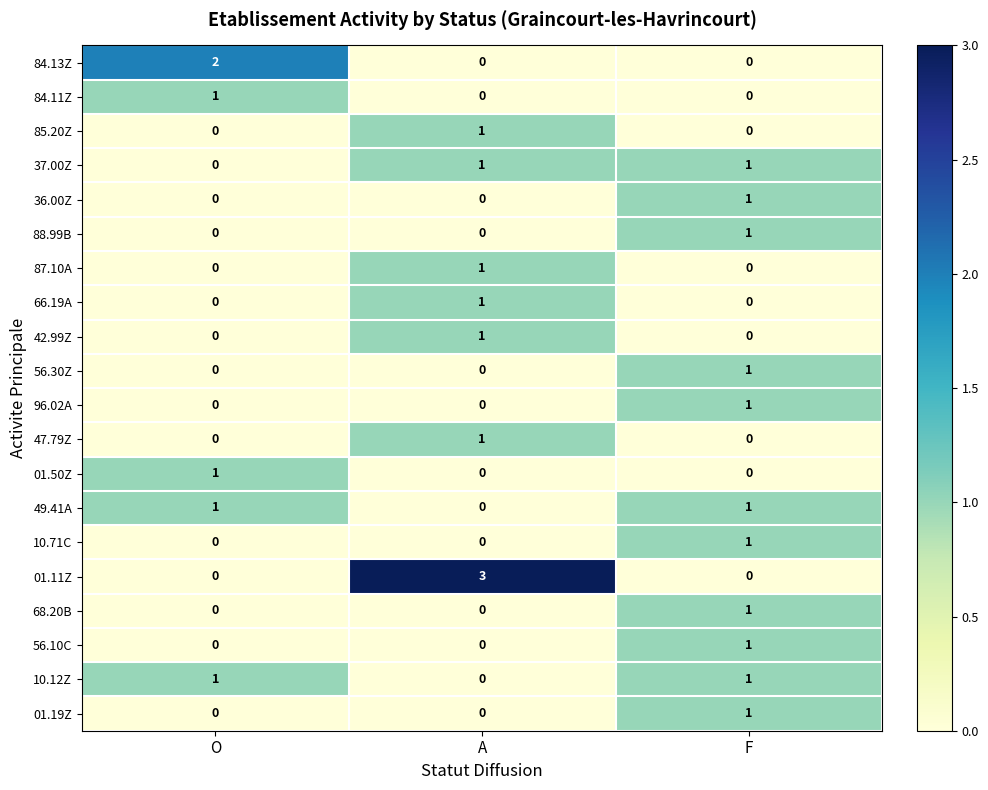

Count the number of data series in this chart.

20